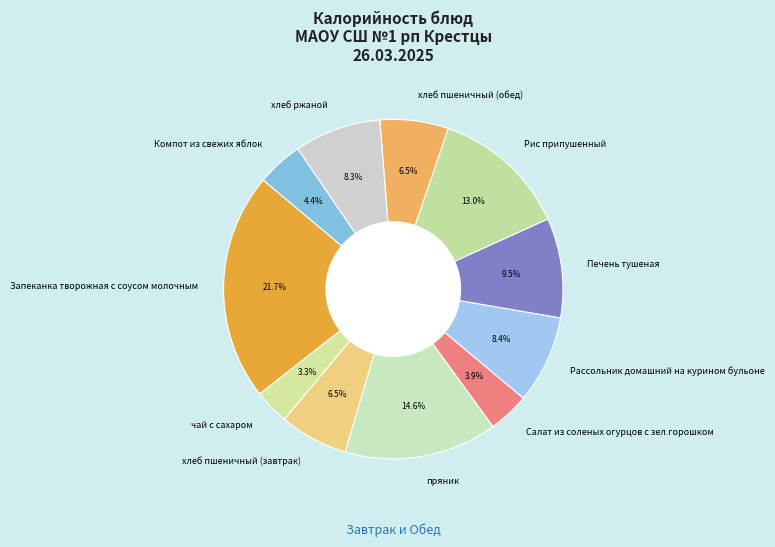

Does Компот из свежих яблок account for over 50% of the chart?

No